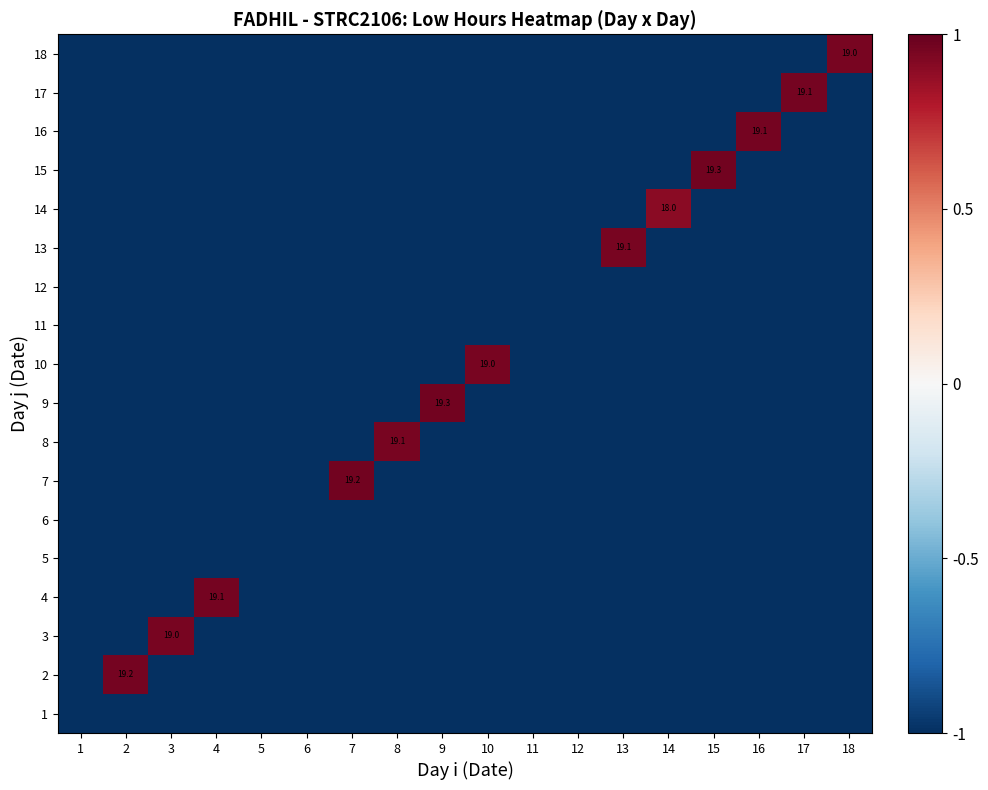

Is it true that 7 equals 30.5 at 7?

False